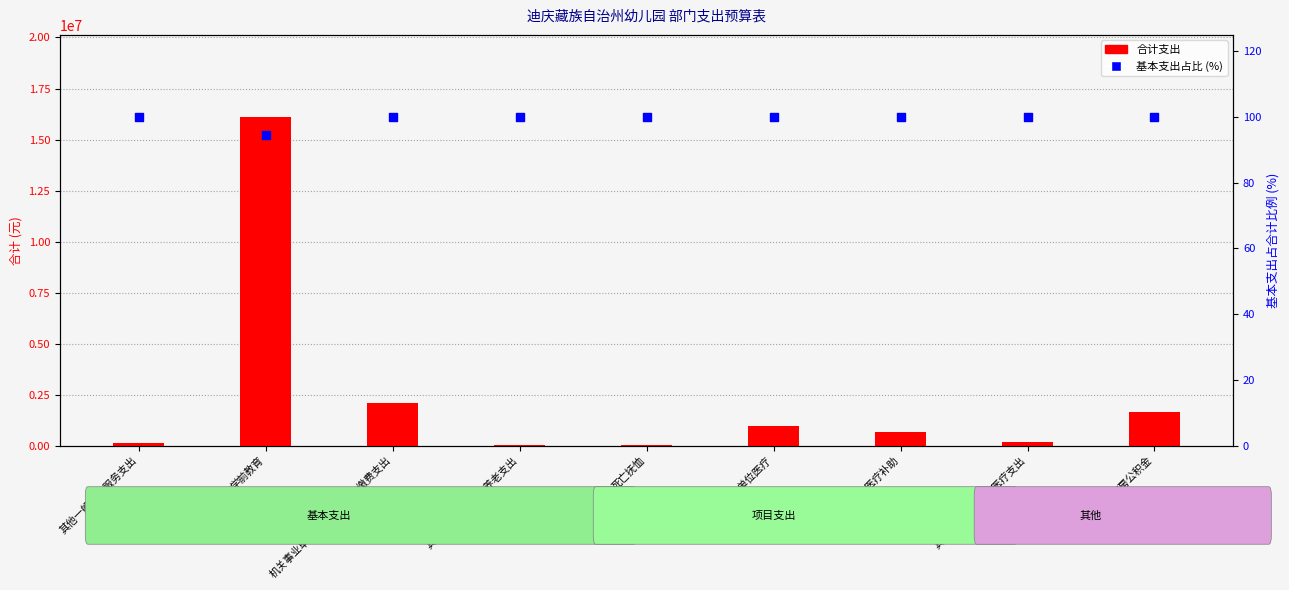

Which series contains the lowest Y value?

基本支出占比 (%)